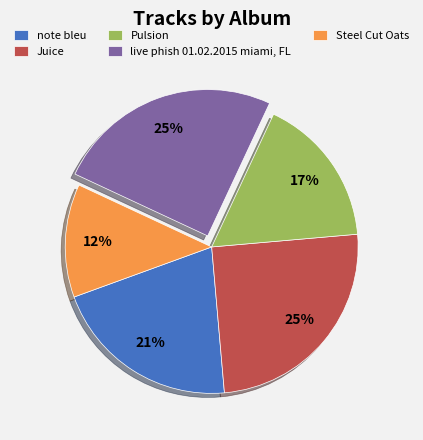

Do Pulsion and Juice together represent more than half of the pie?

No